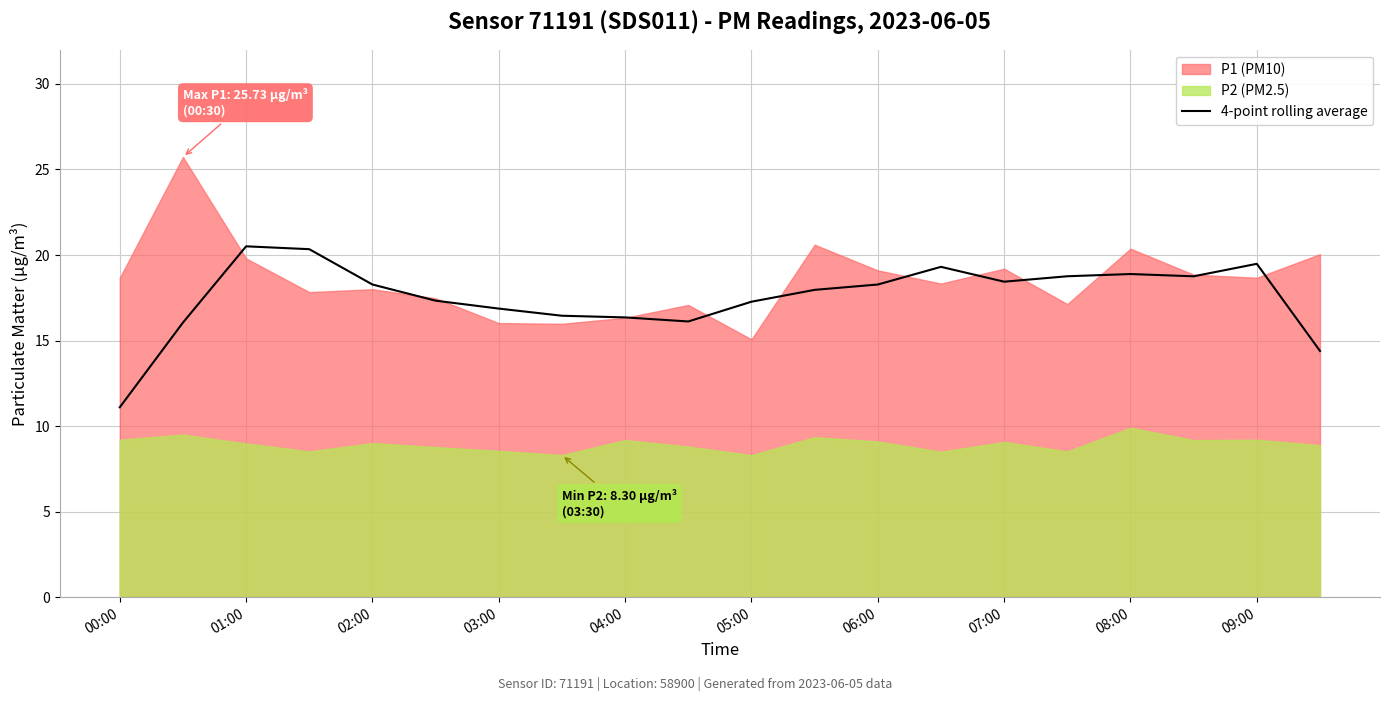

What is the lowest value of the 4-point rolling average series?

11.1